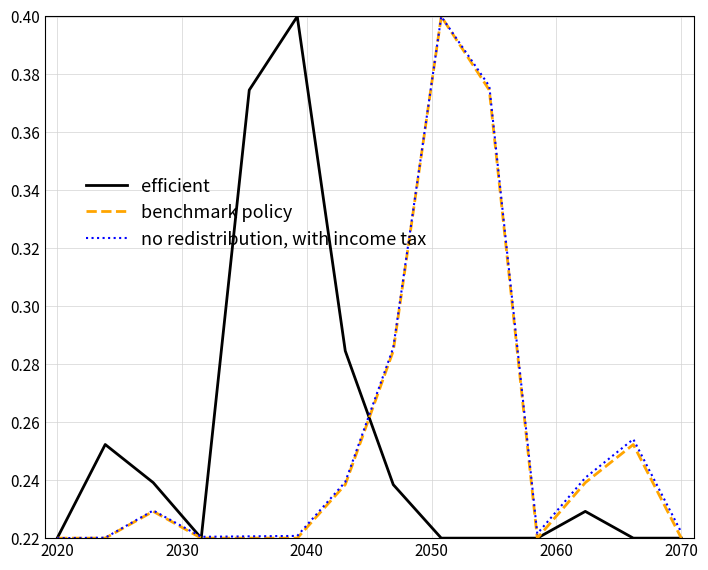

True or false: benchmark policy has a value of 0.4 at 2020.

False